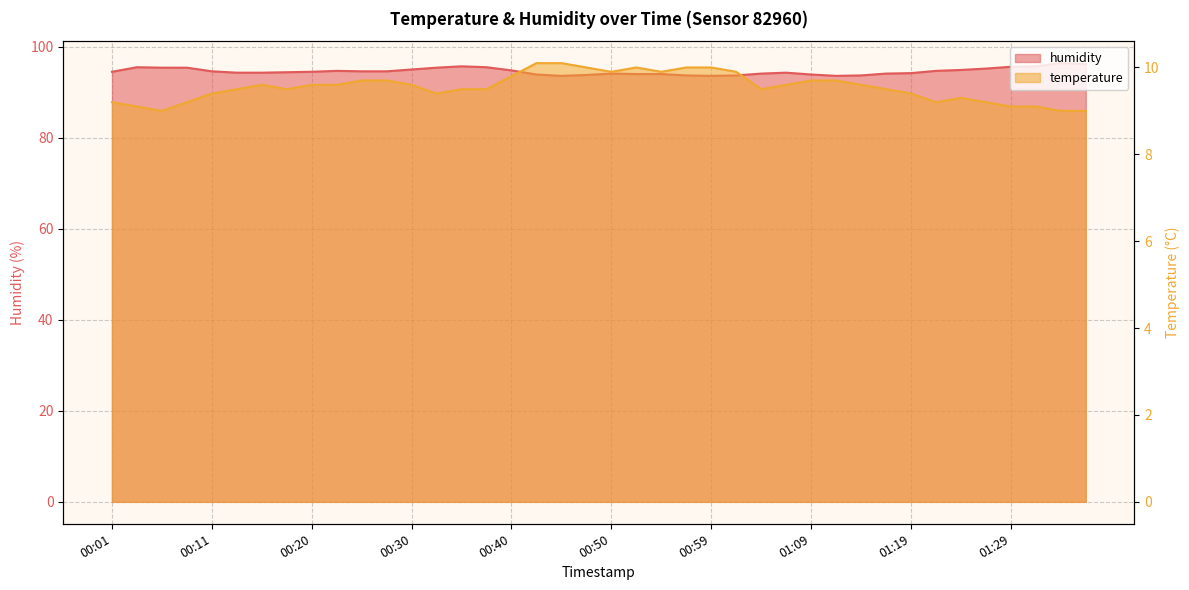

Reading left to right, what are all the values shown in this chart?

temperature: 00:01=9.2	00:03=9.1	00:06=9.0	00:08=9.2	00:11=9.4	00:13=9.5	00:15=9.6	00:18=9.5	00:20=9.6	00:23=9.6	00:25=9.7	00:28=9.7	00:30=9.6	00:32=9.4	00:35=9.5	00:37=9.5	00:40=9.8	00:42=10.1	00:45=10.1	00:47=10.0	00:50=9.9	00:52=10.0	00:54=9.9	00:57=10.0	00:59=10.0	01:02=9.9	01:04=9.5	01:07=9.6	01:09=9.7	01:12=9.7	01:14=9.6	01:16=9.5	01:19=9.4	01:21=9.2	01:24=9.3	01:26=9.2	01:29=9.1	01:31=9.1	01:33=9.0	01:36=9.0
humidity: 00:01=94.5	00:03=95.5	00:06=95.4	00:08=95.4	00:11=94.6	00:13=94.3	00:15=94.3	00:18=94.4	00:20=94.5	00:23=94.7	00:25=94.6	00:28=94.6	00:30=95.0	00:32=95.4	00:35=95.7	00:37=95.5	00:40=94.8	00:42=93.9	00:45=93.6	00:47=93.8	00:50=94.1	00:52=94.0	00:54=94.0	00:57=93.7	00:59=93.6	01:02=93.7	01:04=94.1	01:07=94.3	01:09=93.9	01:12=93.6	01:14=93.7	01:16=94.1	01:19=94.2	01:21=94.7	01:24=94.9	01:26=95.2	01:29=95.6	01:31=95.7	01:33=96.4	01:36=96.2